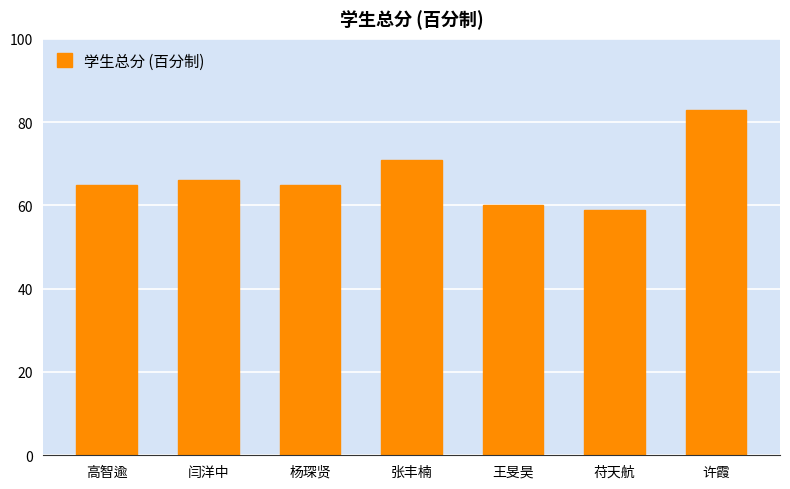

Reading left to right, list all the values displayed in this chart.

高智逾=65	闫洋中=66	杨琛贤=65	张丰楠=71	王旻昊=60	苻天航=59	许霞=83